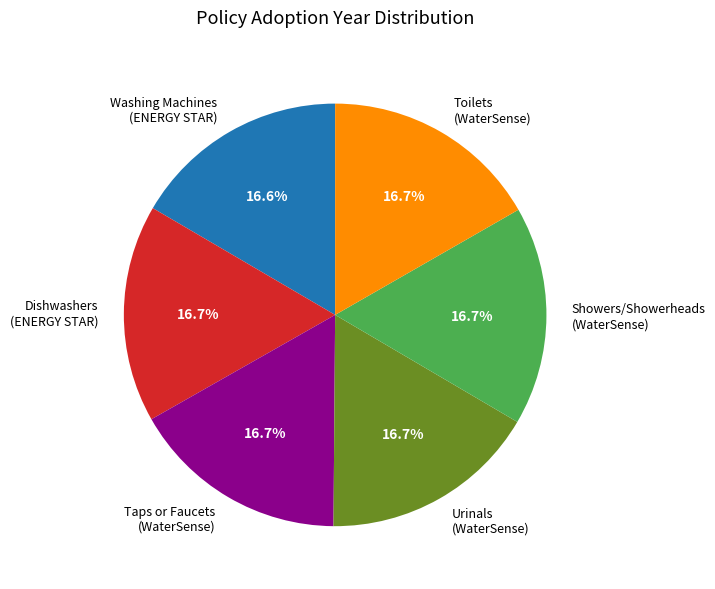

Does Washing Machines (ENERGY STAR) represent more than half of the total?

No